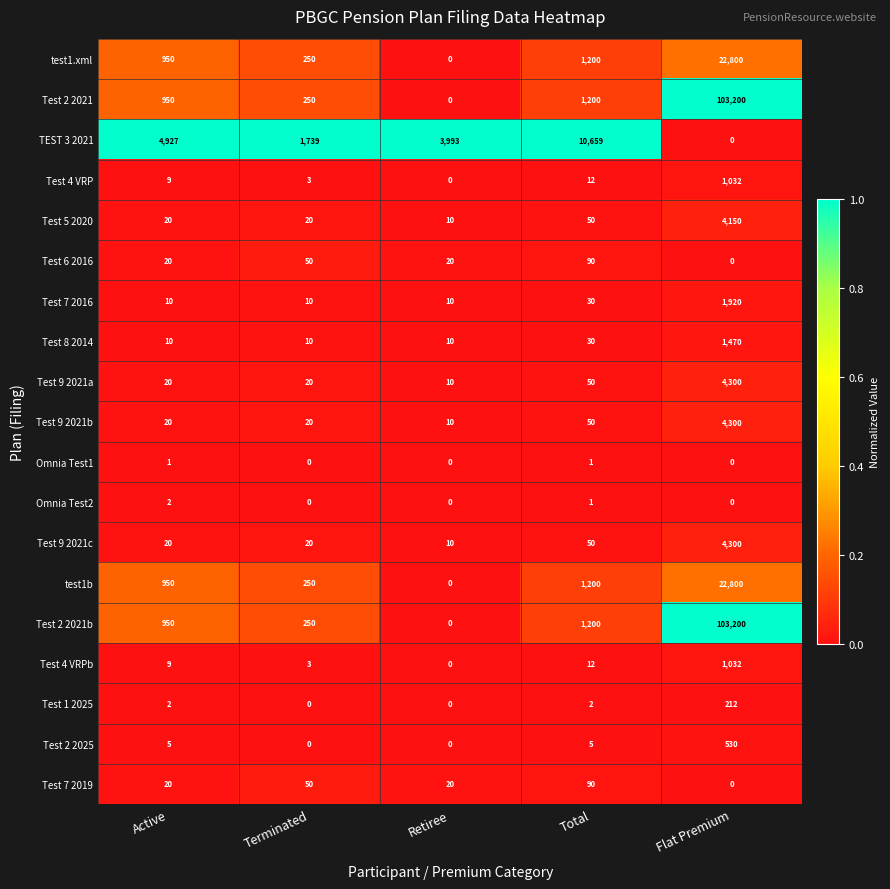

Between Retiree and Total, which series saw the biggest shift?

TEST 3 2021